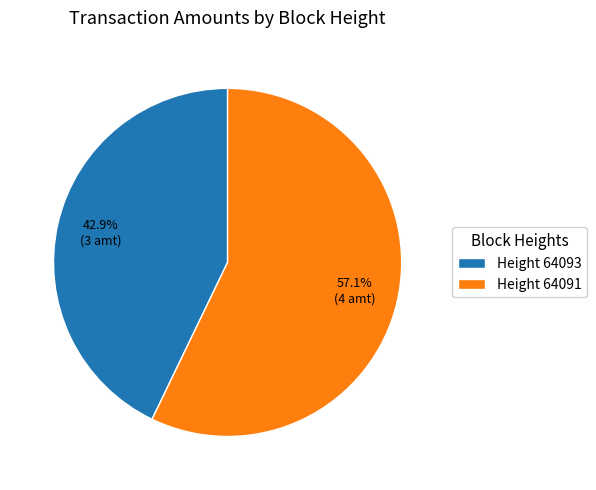

What percentage is NOT represented by Height 64093?

57.1%